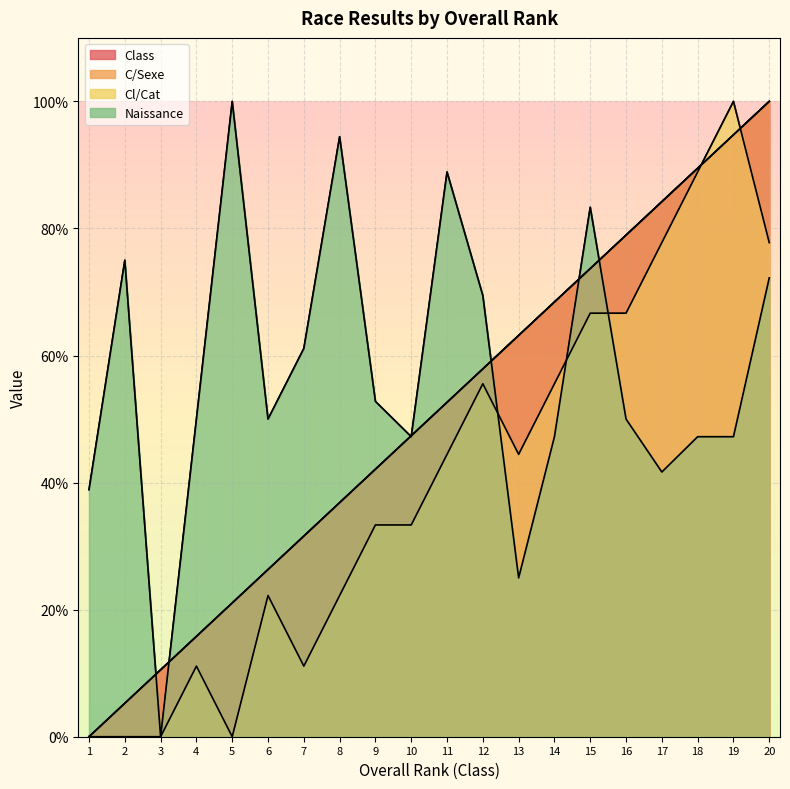

What is the value of the Class point at the 7th from the left?

31.6